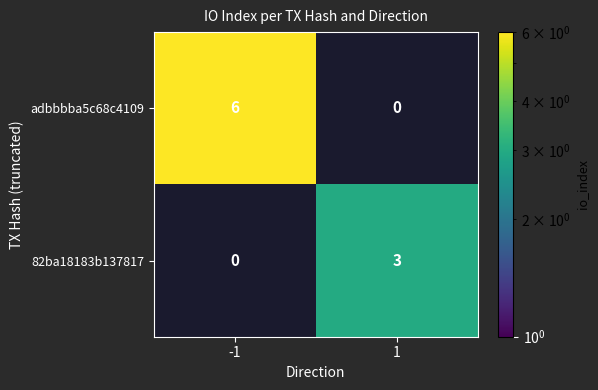

True or false: 82ba18183b137817 has a value of 2 at 1.

False